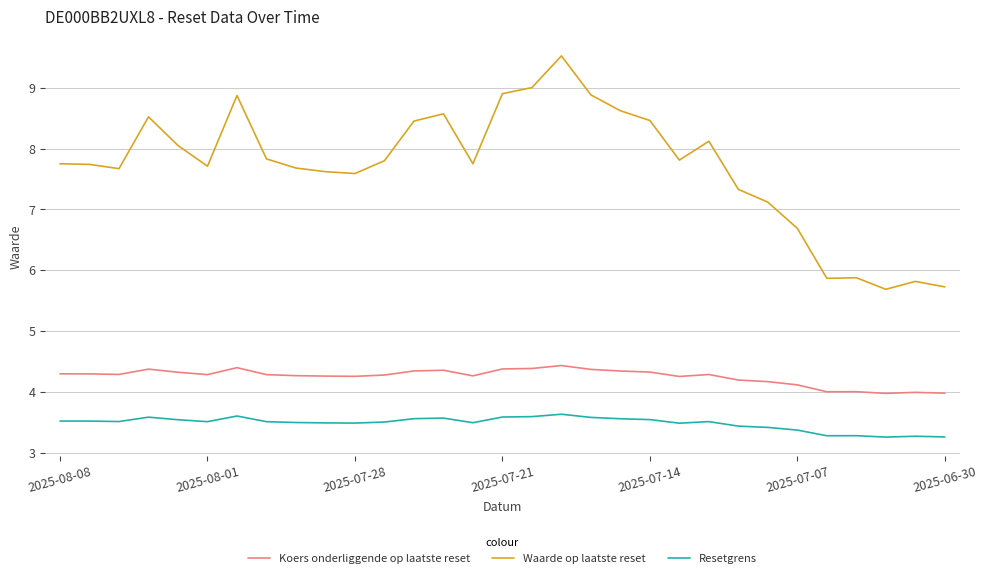

List the series in order of their peak value, highest first.

Waarde op laatste reset, Koers onderliggende op laatste reset, Resetgrens